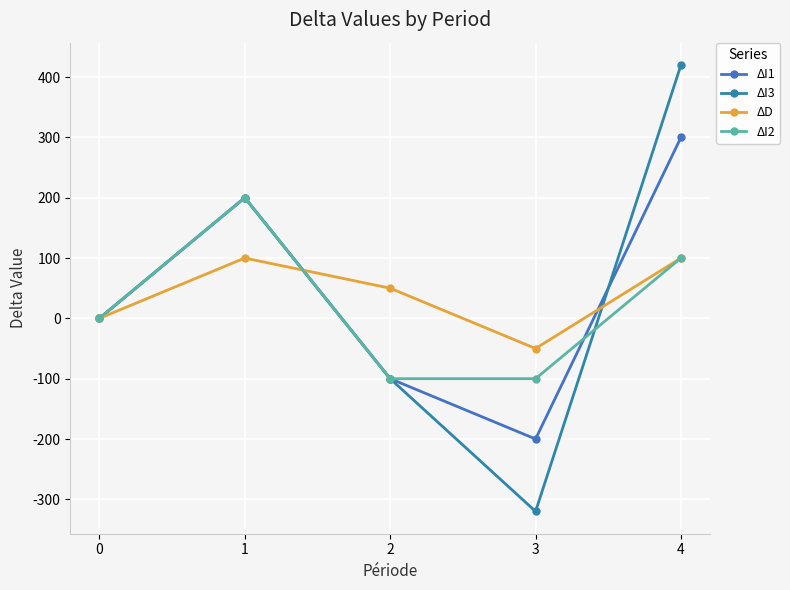

Reading right to left, what are all the values shown in this chart?

ΔI1: 300	-200	-100	200	0
ΔI3: 420	-320	-100	200	0
ΔD: 100	-50	50	100	0
ΔI2: 100	-100	-100	200	0